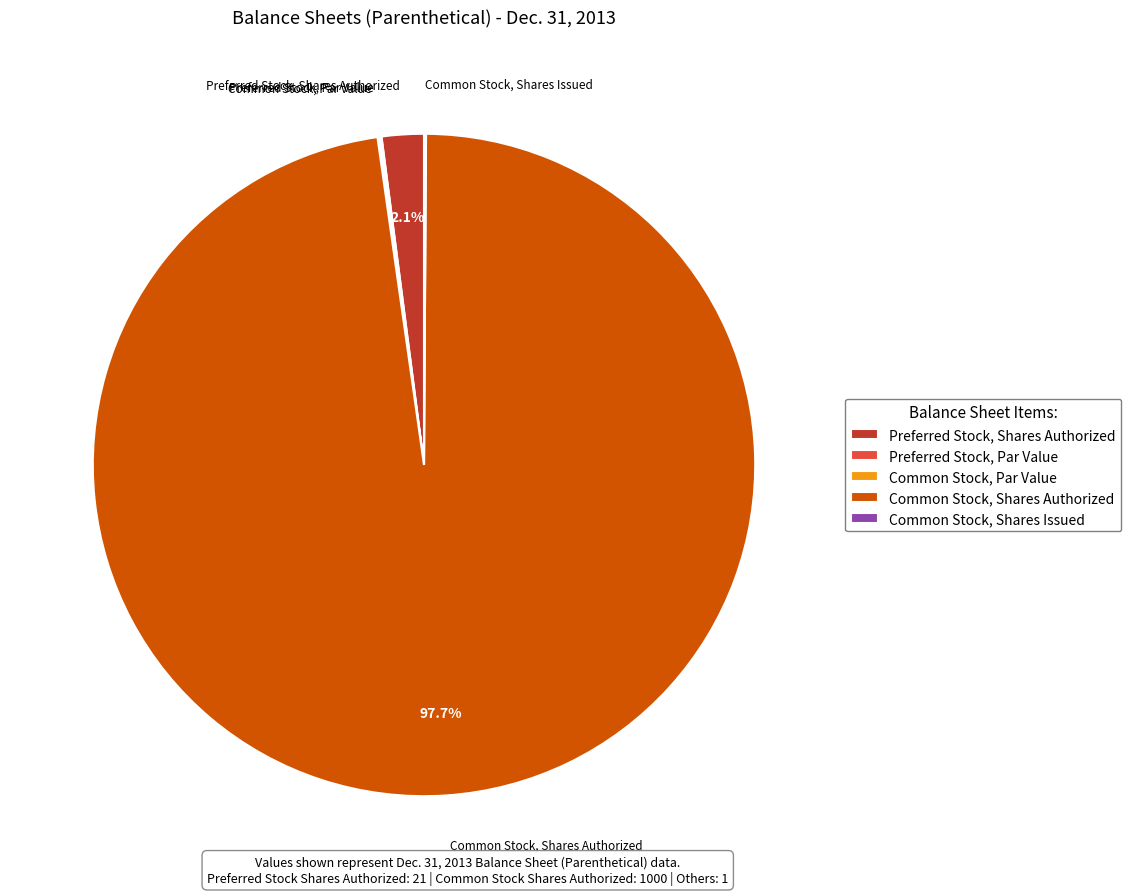

Do Common Stock, Shares Authorized and Preferred Stock, Shares Authorized together represent more than half of the pie?

Yes